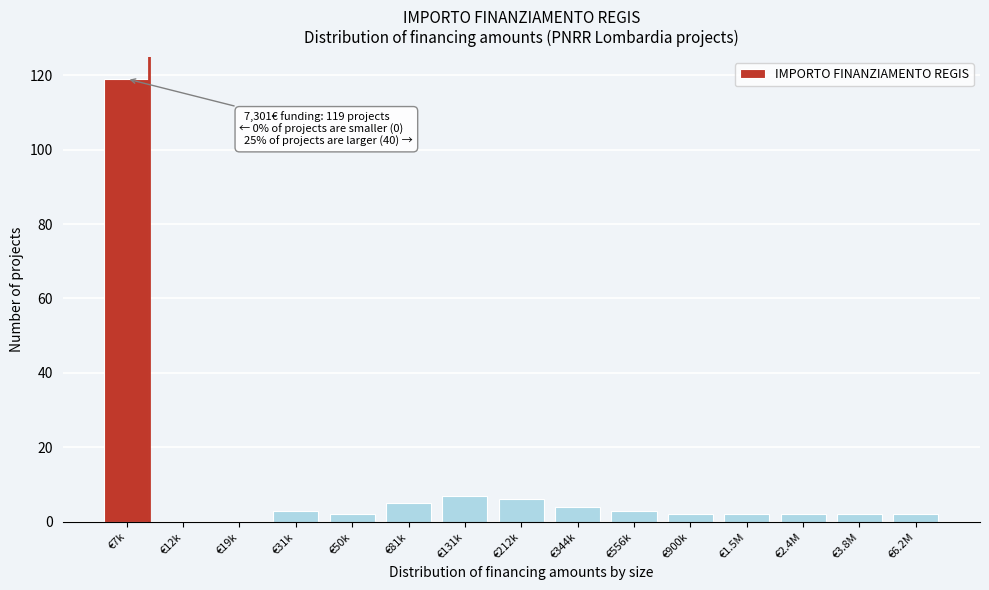

Reading left to right, what are all the values shown in this chart?

€7k=119	€12k=0	€19k=0	€31k=3	€50k=2	€81k=5	€131k=7	€212k=6	€344k=4	€556k=3	€900k=2	€1.5M=2	€2.4M=2	€3.8M=2	€6.2M=2